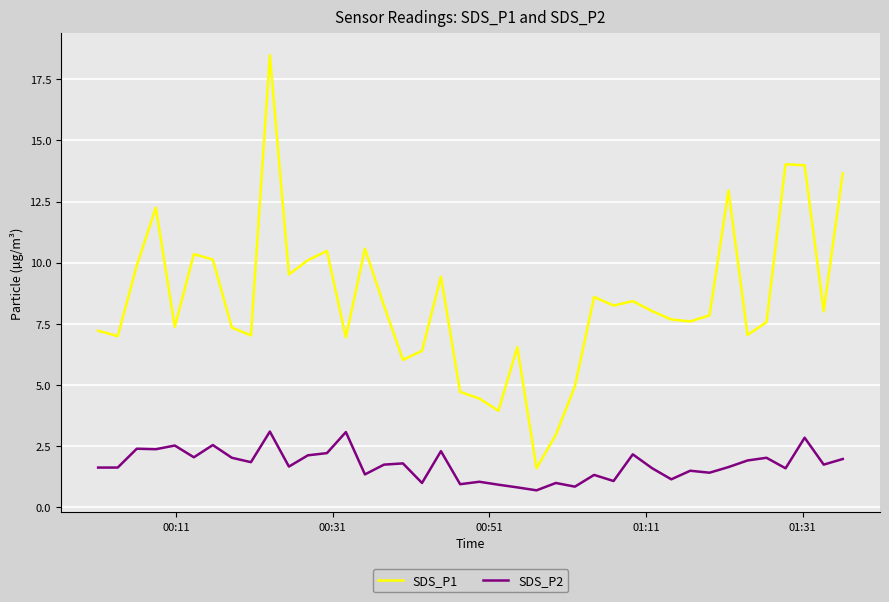

Which series has the largest range (max minus min)?

SDS_P1